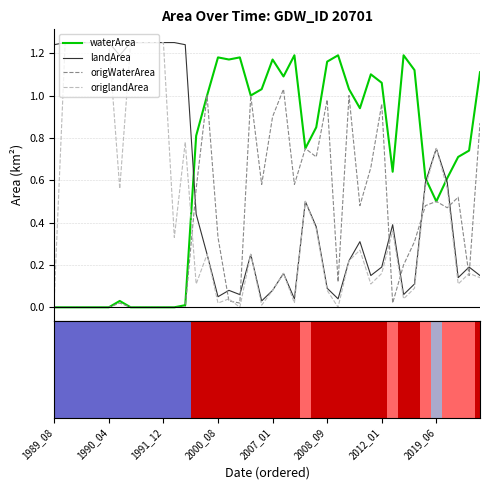

Which series ends up on top after the final intersection of landArea and waterArea?

waterArea